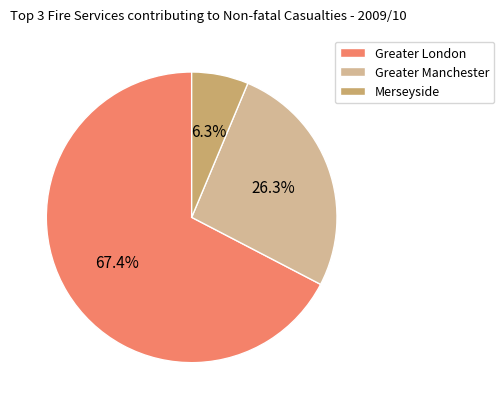

True or false: Merseyside accounts for 6% of the total.

True